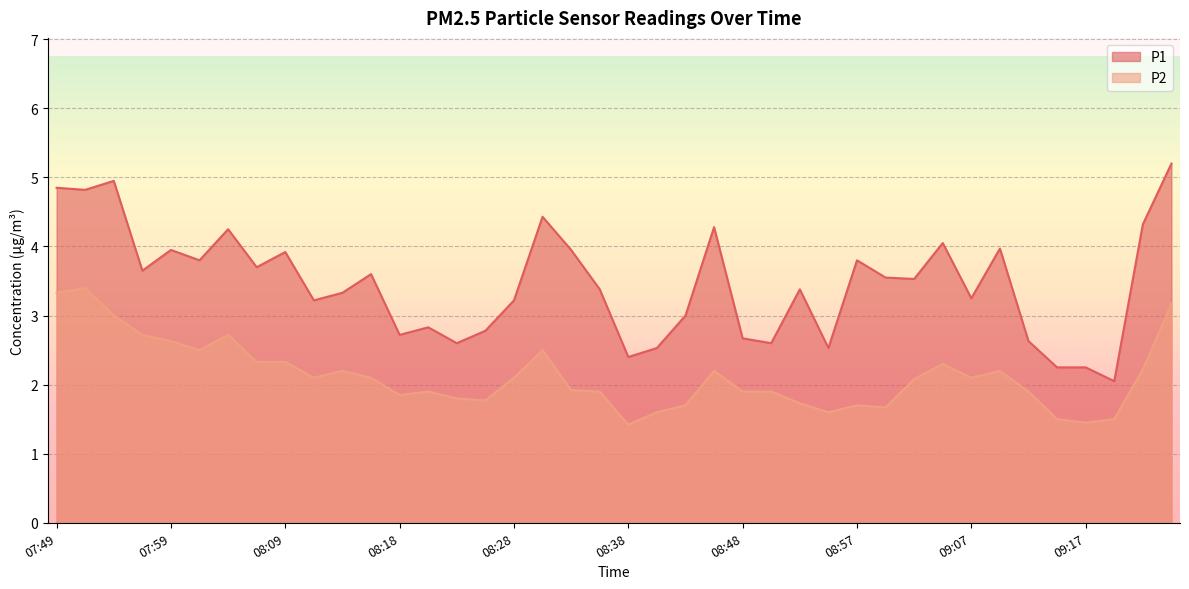

Does the chart display data point markers on the line(s)?

No